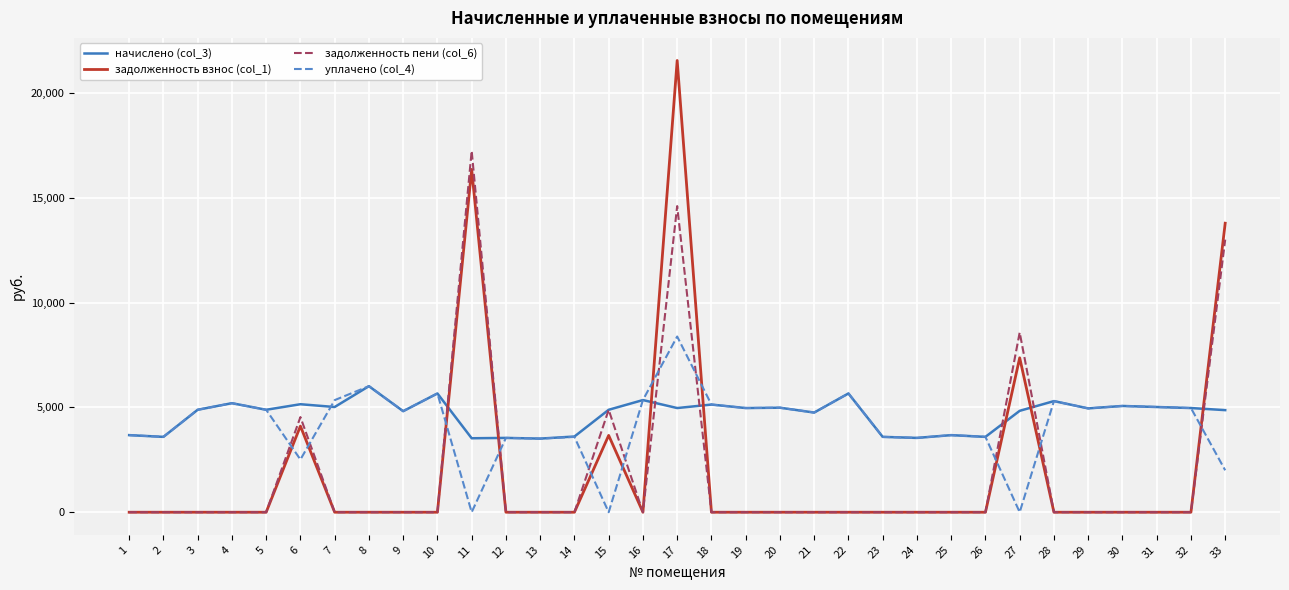

Rank the series by their maximum value, from lowest to highest.

начислено (col_3), уплачено (col_4), задолженность пени (col_6), задолженность взнос (col_1)